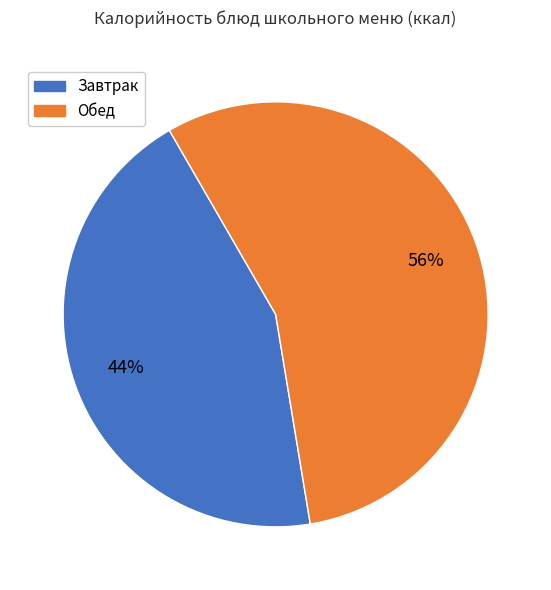

Count the number of slices in the pie.

2